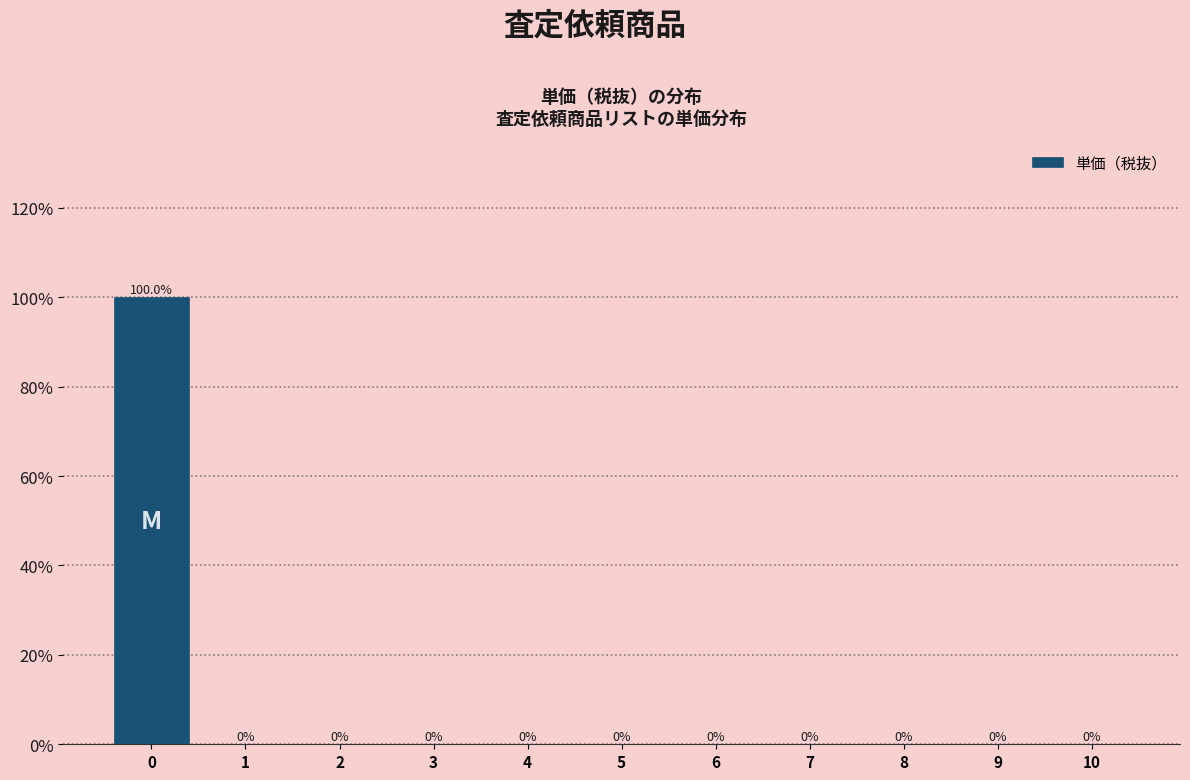

Reading right to left, list all the values displayed in this chart.

10=0	9=0	8=0	7=0	6=0	5=0	4=0	3=0	2=0	1=0	0=100